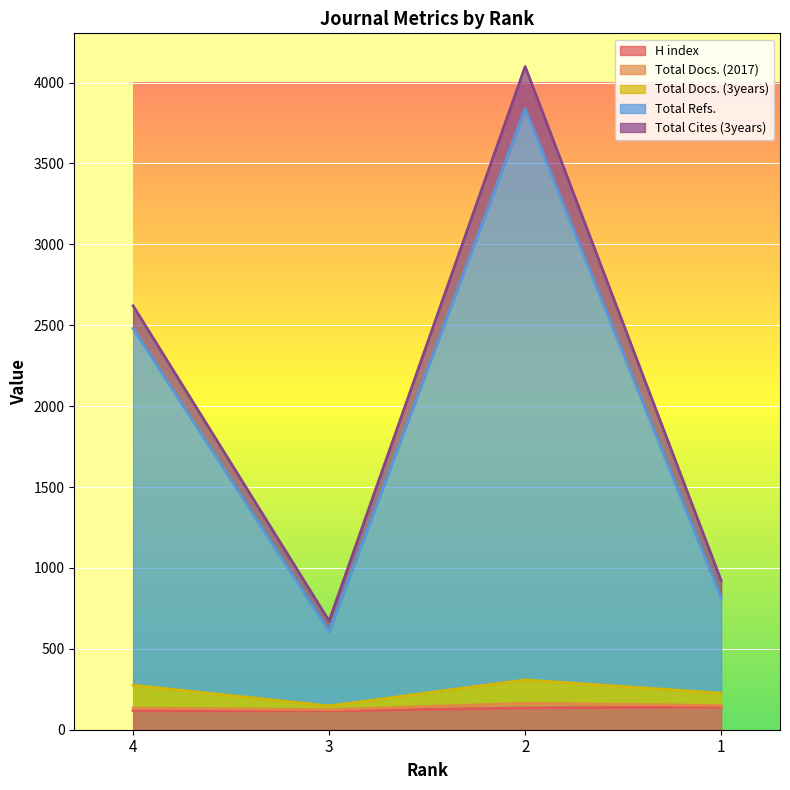

In Total Docs. (2017), how many points are lower than both neighbors (excluding endpoints)?

1